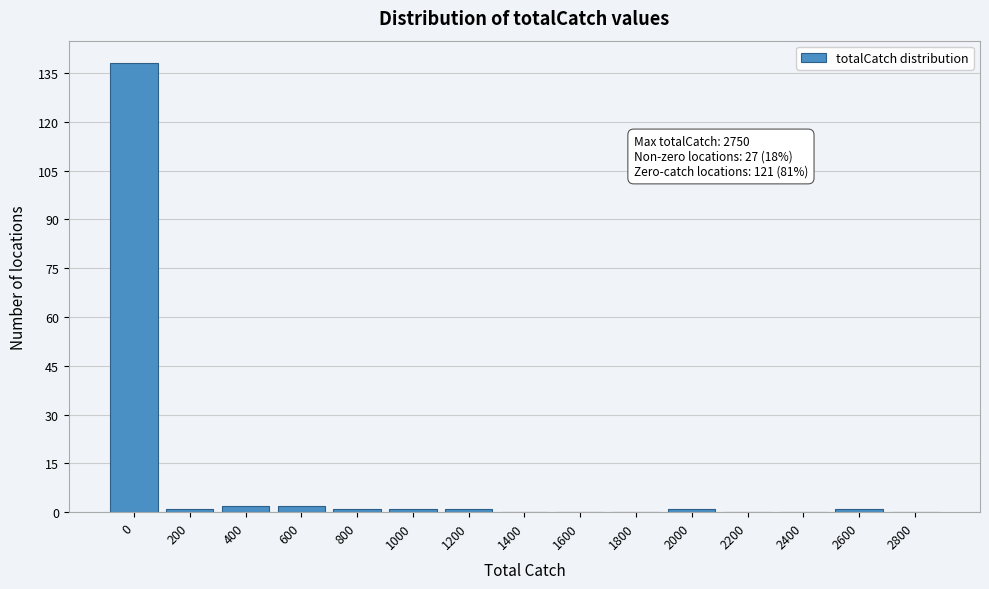

Reading left to right, transcribe all the data shown in this chart.

0=138	200=1	400=2	600=2	800=1	1000=1	1200=1	1400=0	1600=0	1800=0	2000=1	2200=0	2400=0	2600=1	2800=0